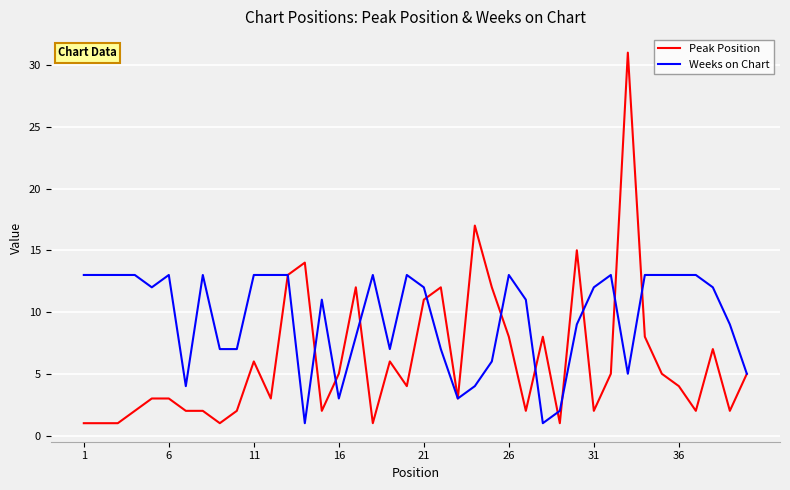

What is the smallest value displayed?

1